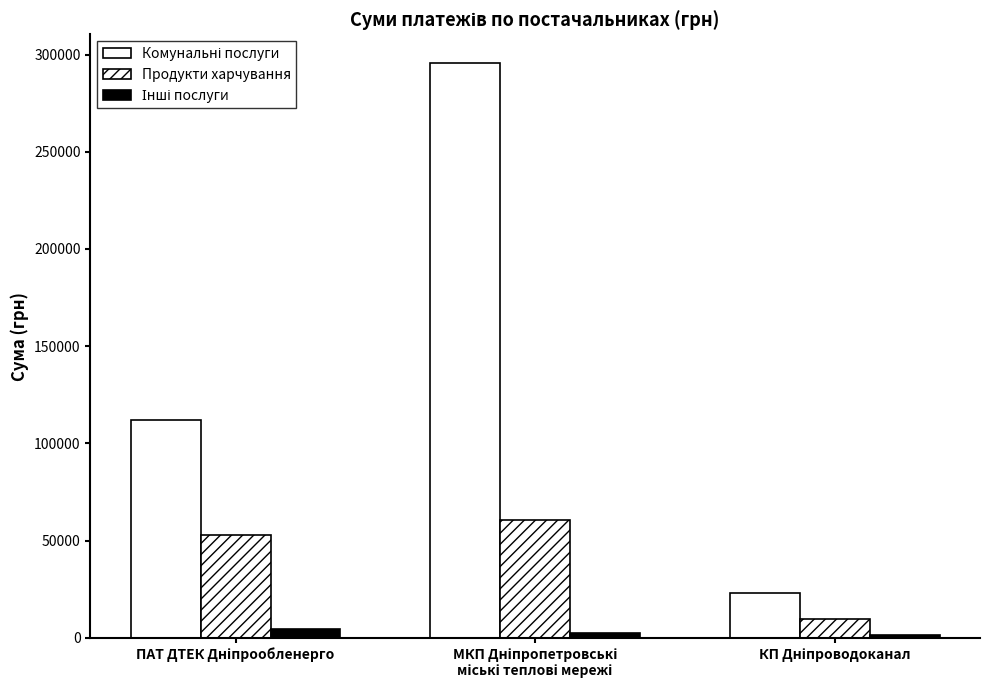

What is the total value across all series at МКП Дніпропетровські
міські теплові мережі?

358803.2